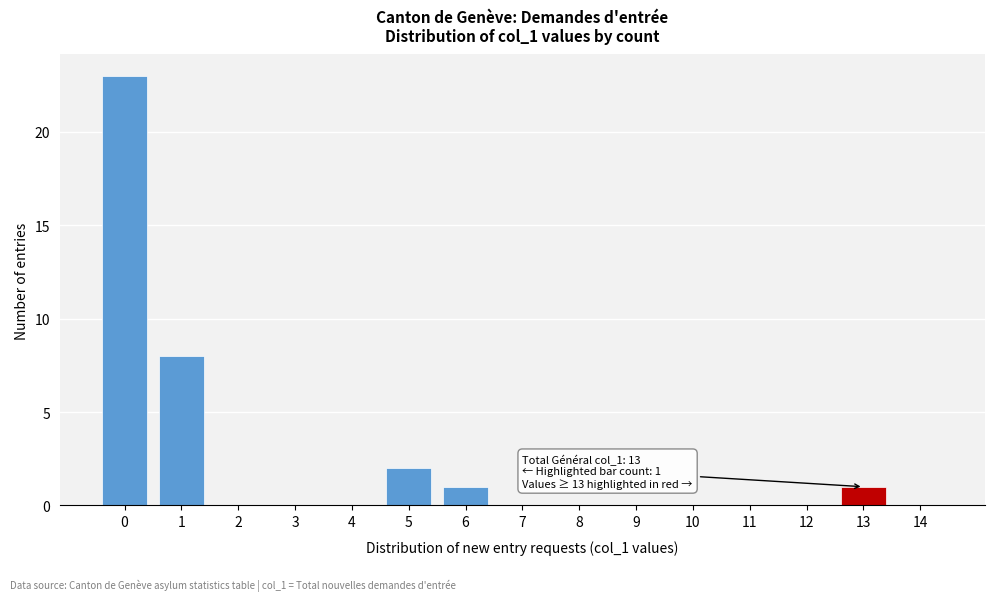

Reading right to left, transcribe all the data shown in this chart.

14=0	13=1	12=0	11=0	10=0	9=0	8=0	7=0	6=1	5=2	4=0	3=0	2=0	1=8	0=23